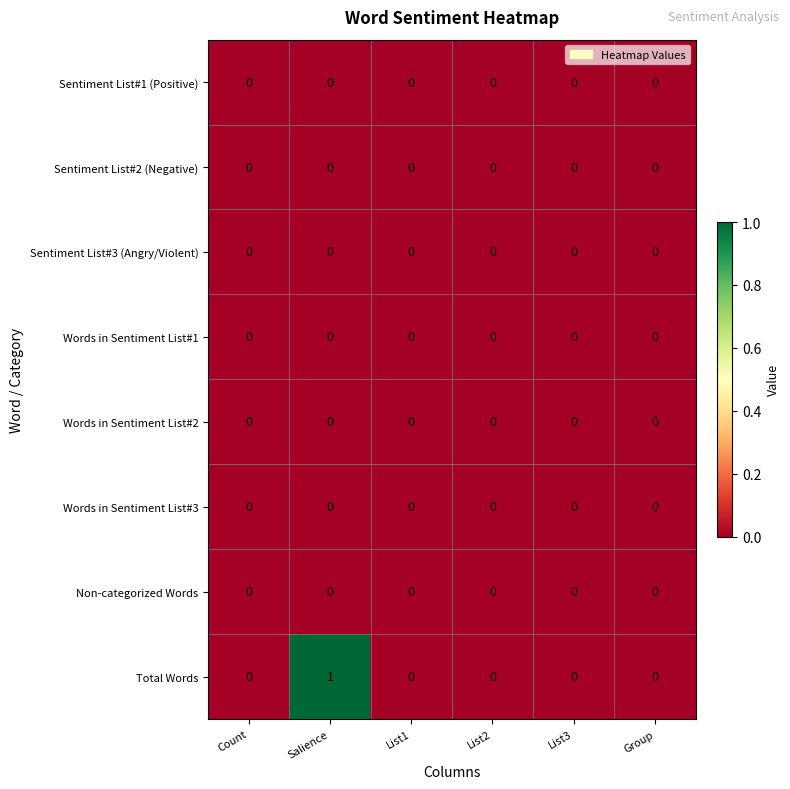

Between Salience and List2, which series saw the biggest shift?

Total Words